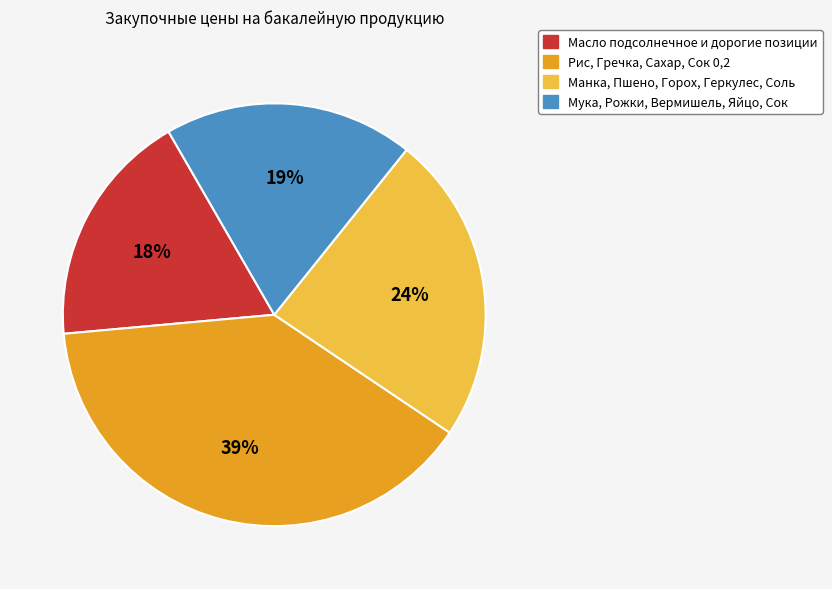

Rank the categories by value from lowest to highest.

Масло подсолнечное и дорогие позиции, Мука, Рожки, Вермишель, Яйцо, Сок, Манка, Пшено, Горох, Геркулес, Соль, Рис, Гречка, Сахар, Сок 0,2